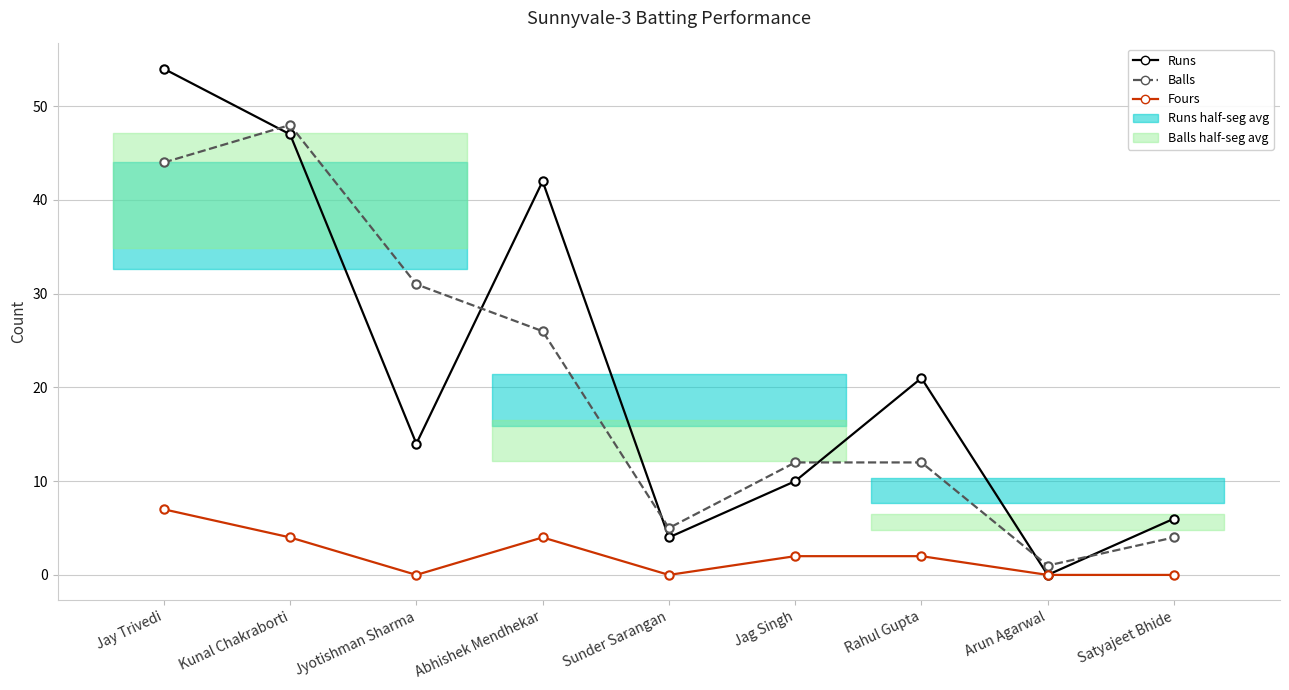

Where is the first local maximum for Runs?

Abhishek Mendhekar